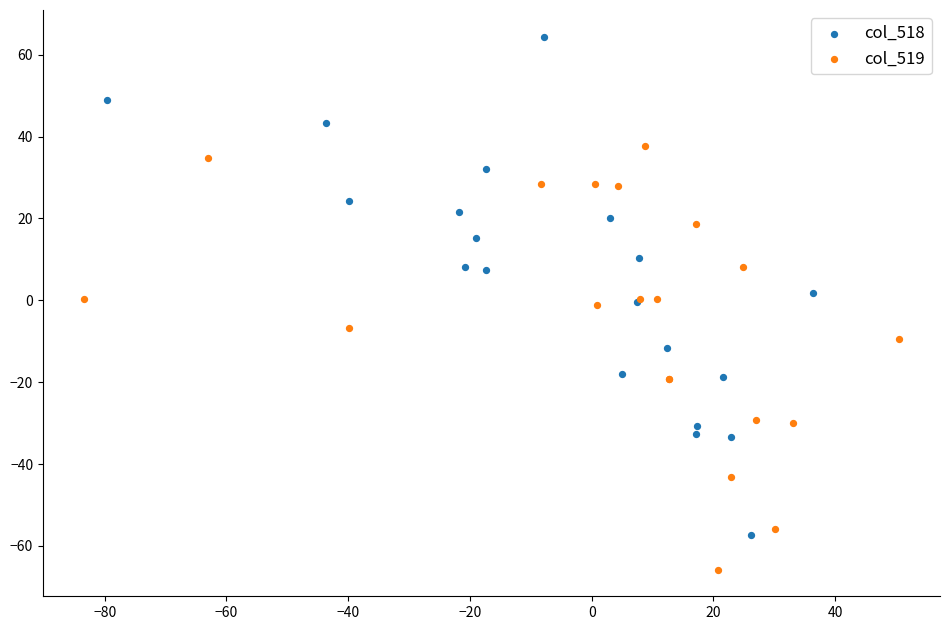

Which series reaches the minimum Y coordinate?

col_519